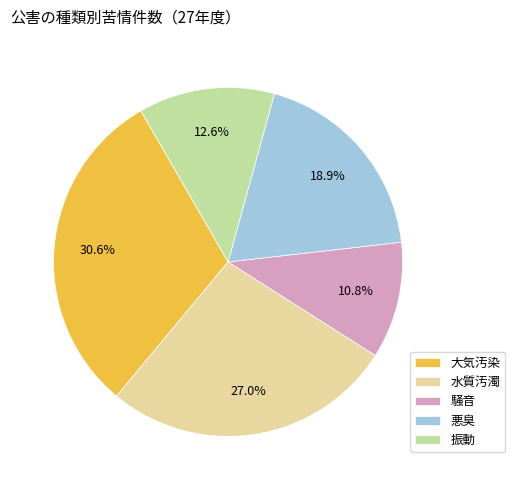

How many segments does this pie chart have?

5